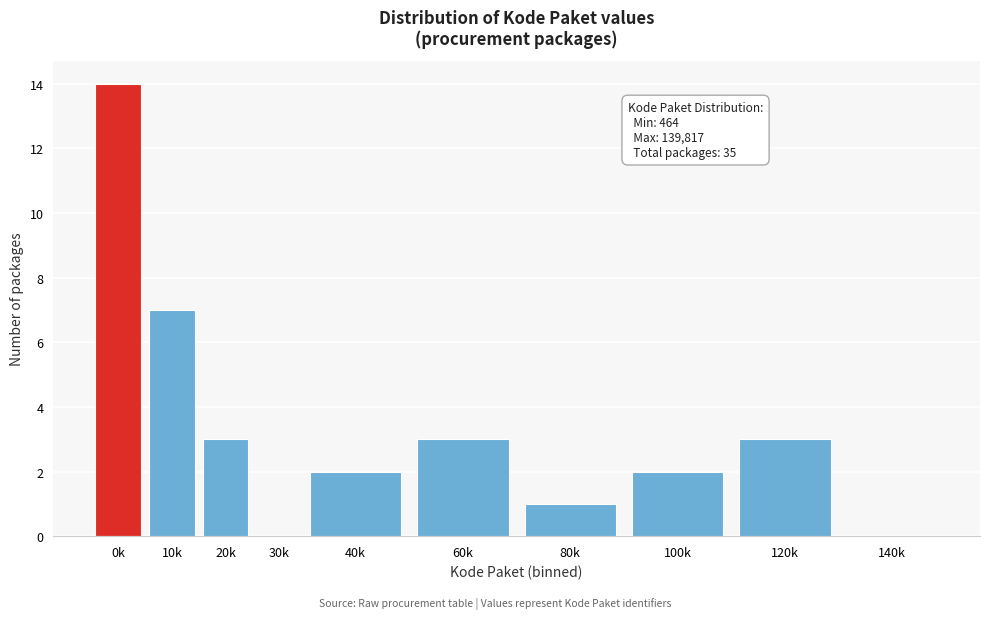

Reading left to right, transcribe all the data shown in this chart.

0k=14	10k=7	20k=3	30k=0	40k=2	60k=3	80k=1	100k=2	120k=3	140k=0